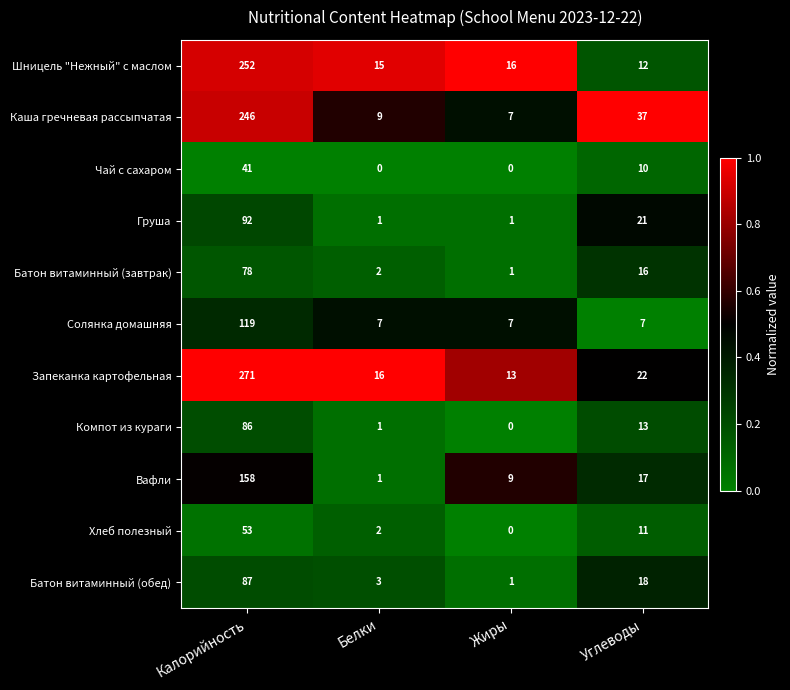

How many Чай с сахаром values are between 0 and 41?

4